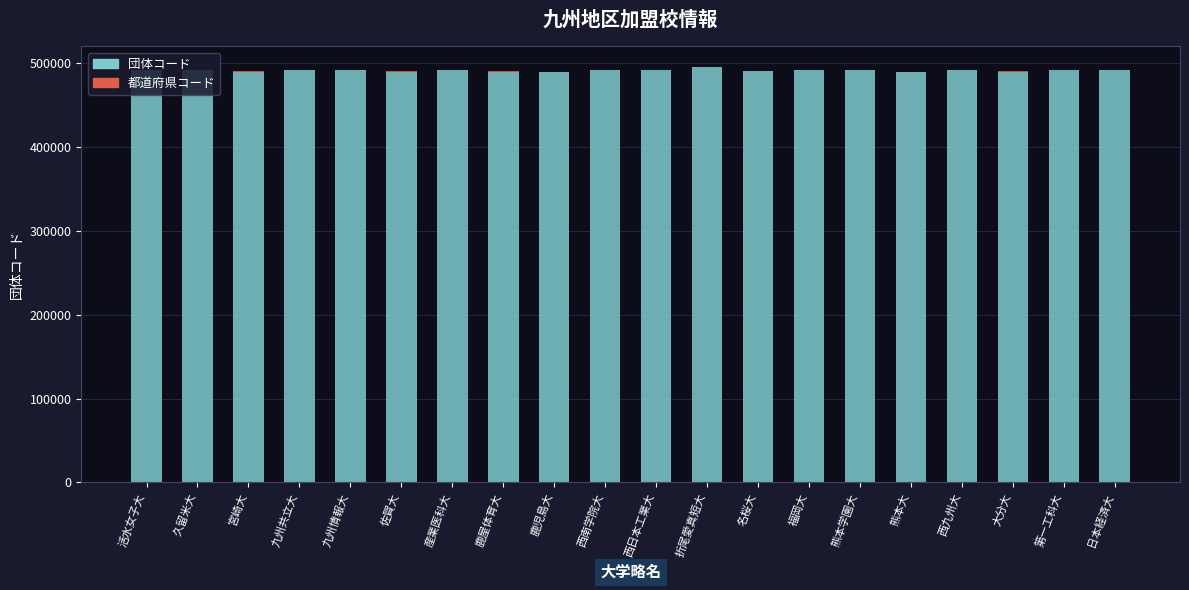

Is it true that 団体コード equals 789566 at 福岡大?

False